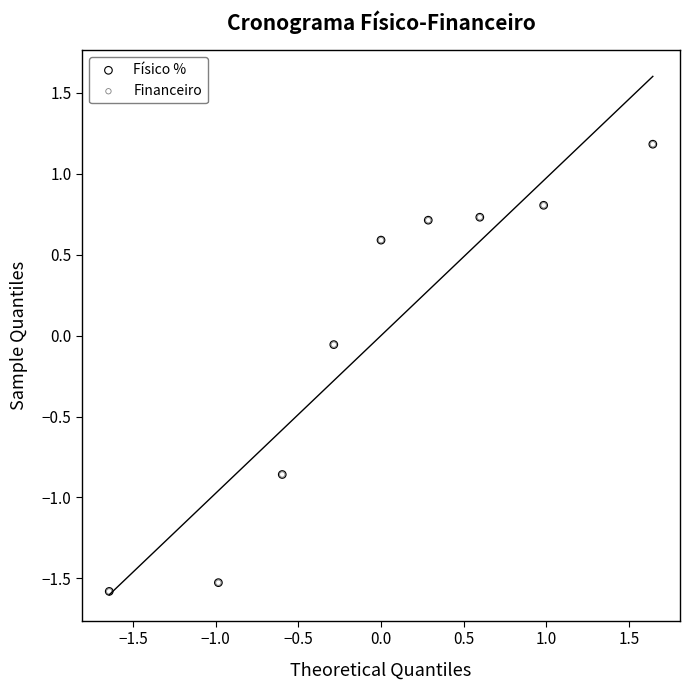

What are all the series names shown in the legend?

Físico %, Financeiro